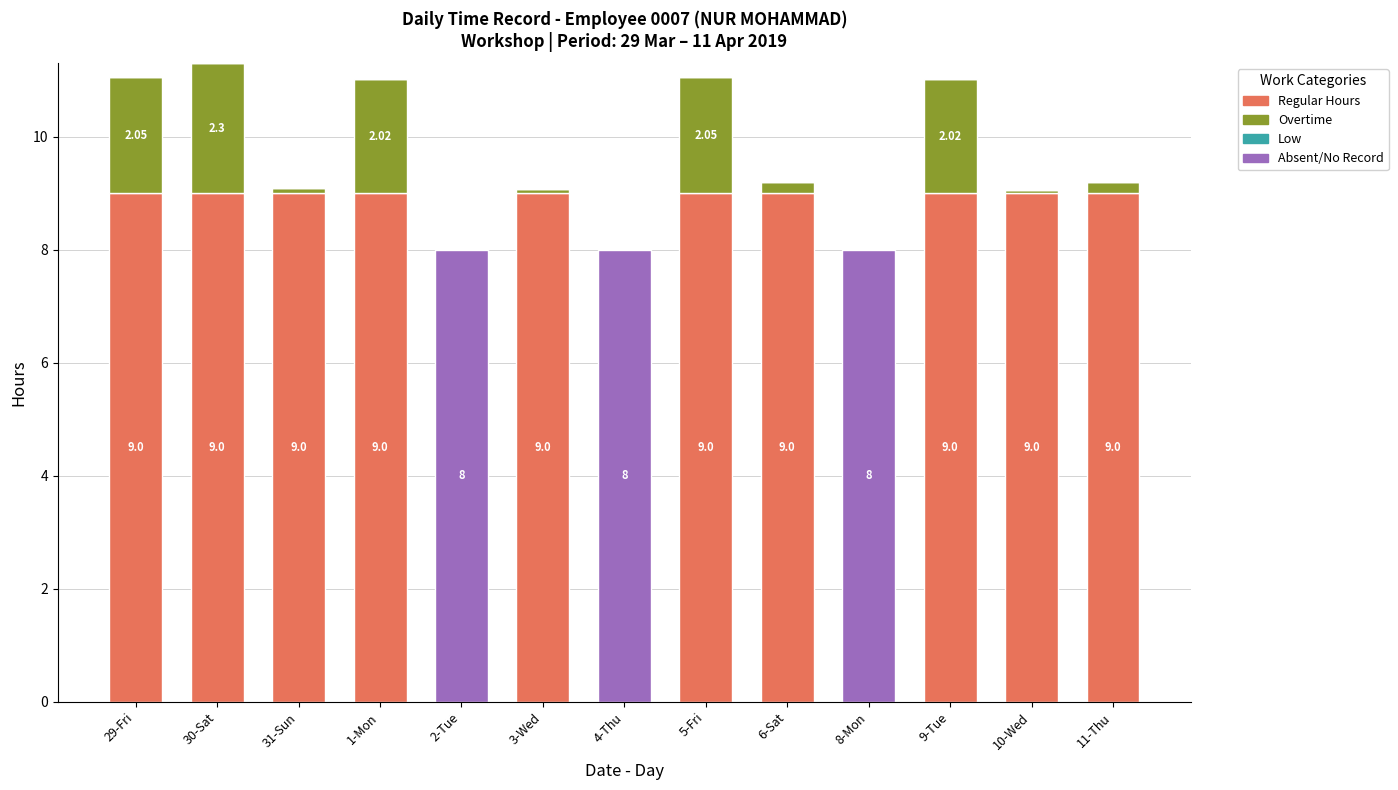

What is the total value across all series at 4-Thu?

8.0